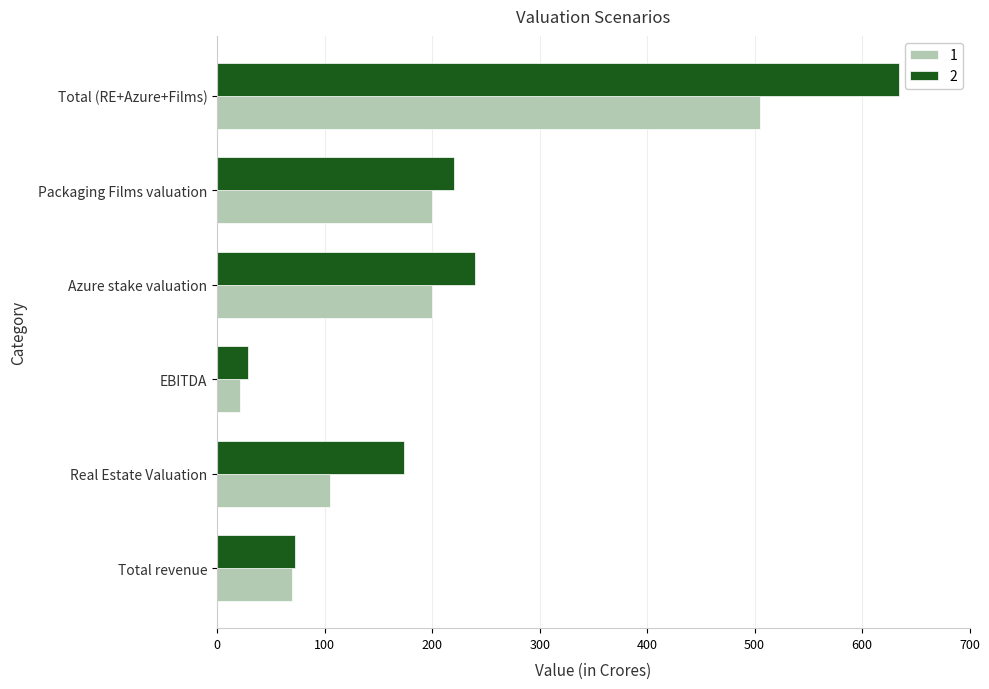

Is the value of 1 at Azure stake valuation greater than the value of 2 at Packaging Films valuation?

No